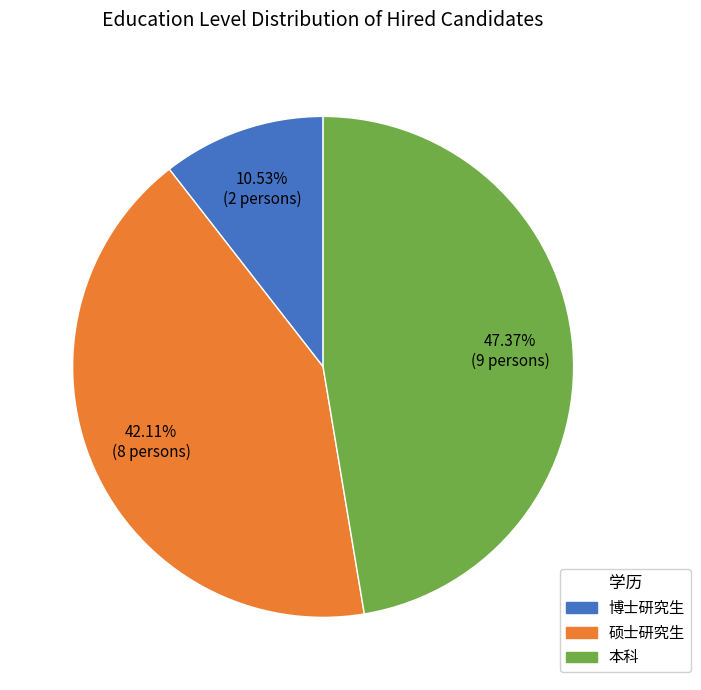

The 硕士研究生 slice represents 35% of the pie. True or false?

False